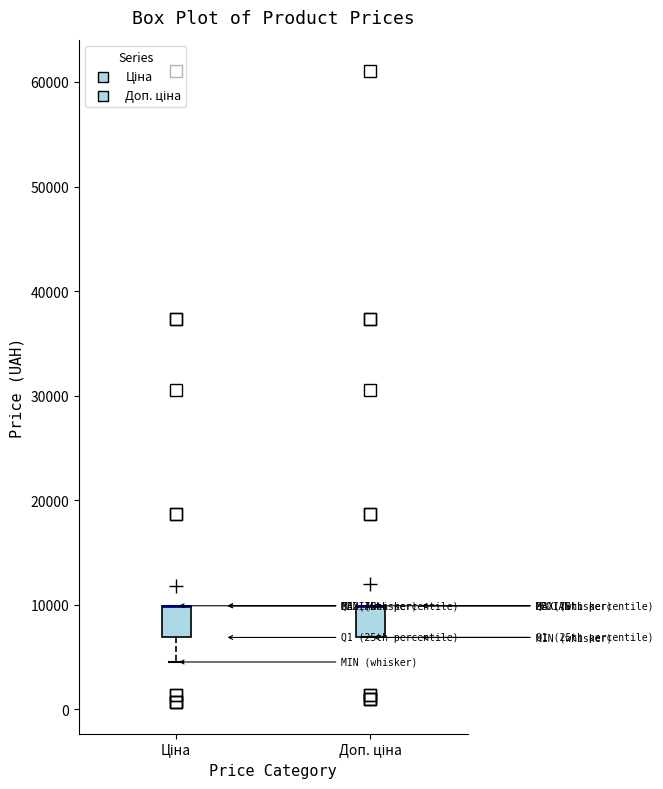

Reading left to right, read every box against the y-axis: the position of its median line, the range the box covers, and the ends of its whiskers. The values are not printed on the chart, so give them approximately, as read against the axis.

Ціна: median 10000 (drawn on the box's upper edge), box 7000 to 10000, whiskers 5000 to 10000
Доп. ціна: median 10000 (drawn on the box's upper edge), box 7000 to 10000, whiskers 7000 to 10000